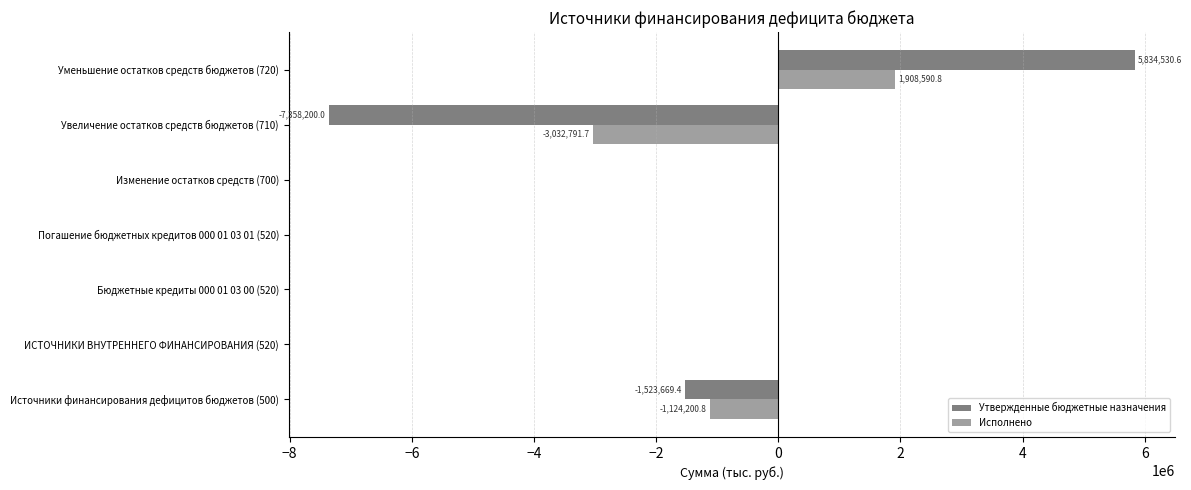

The value of Исполнено at ИСТОЧНИКИ ВНУТРЕННЕГО ФИНАНСИРОВАНИЯ (520) is 0.0. True or false?

True